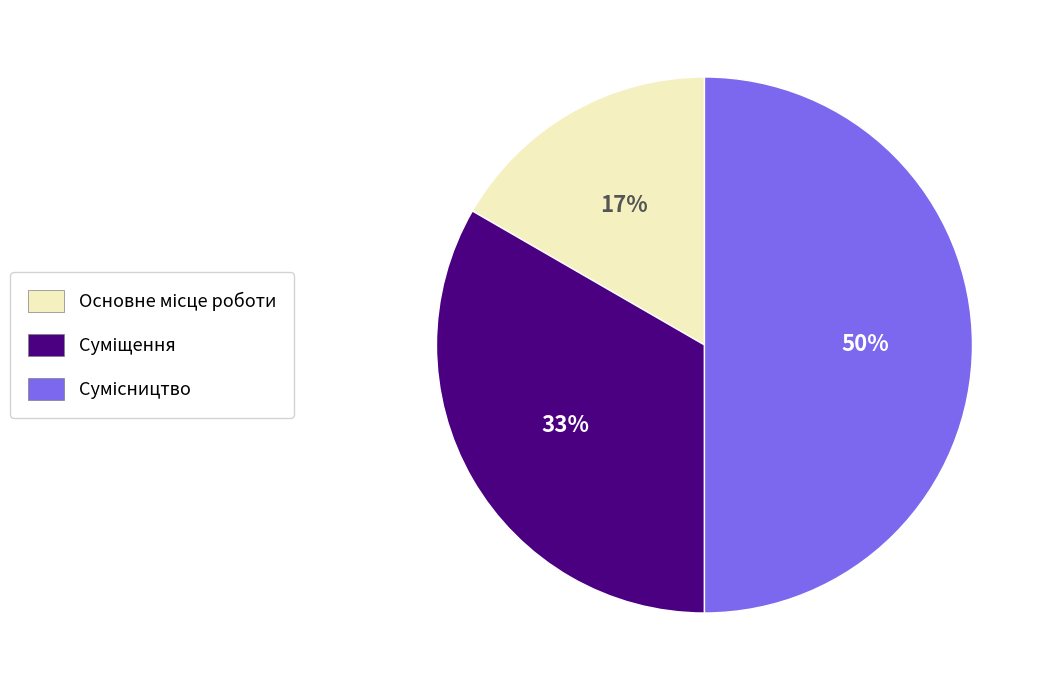

To the nearest percent, what is the difference between the largest and smallest slice percentages?

33%